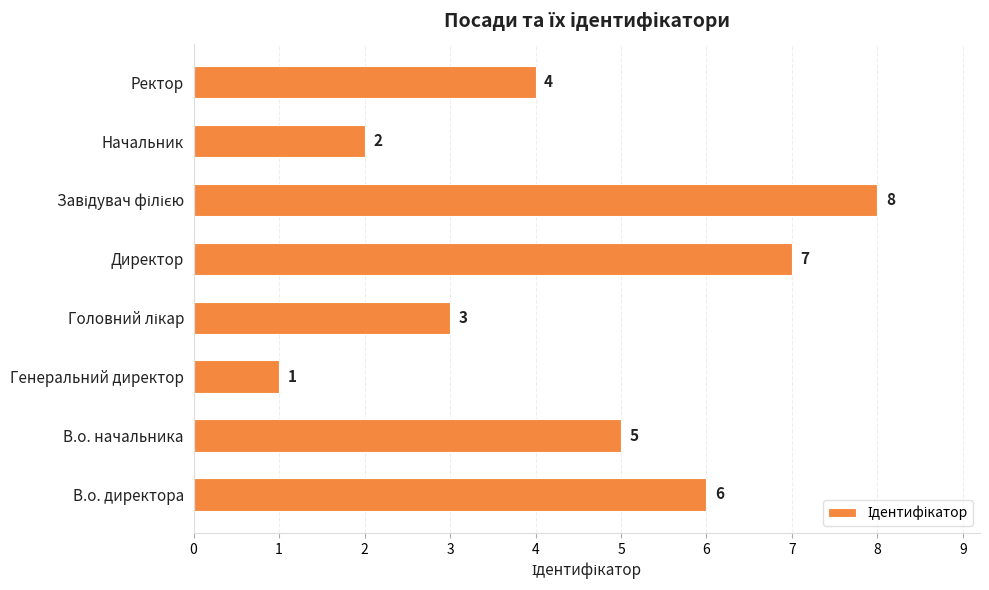

Where is the data nearest to the value 4?

Ректор